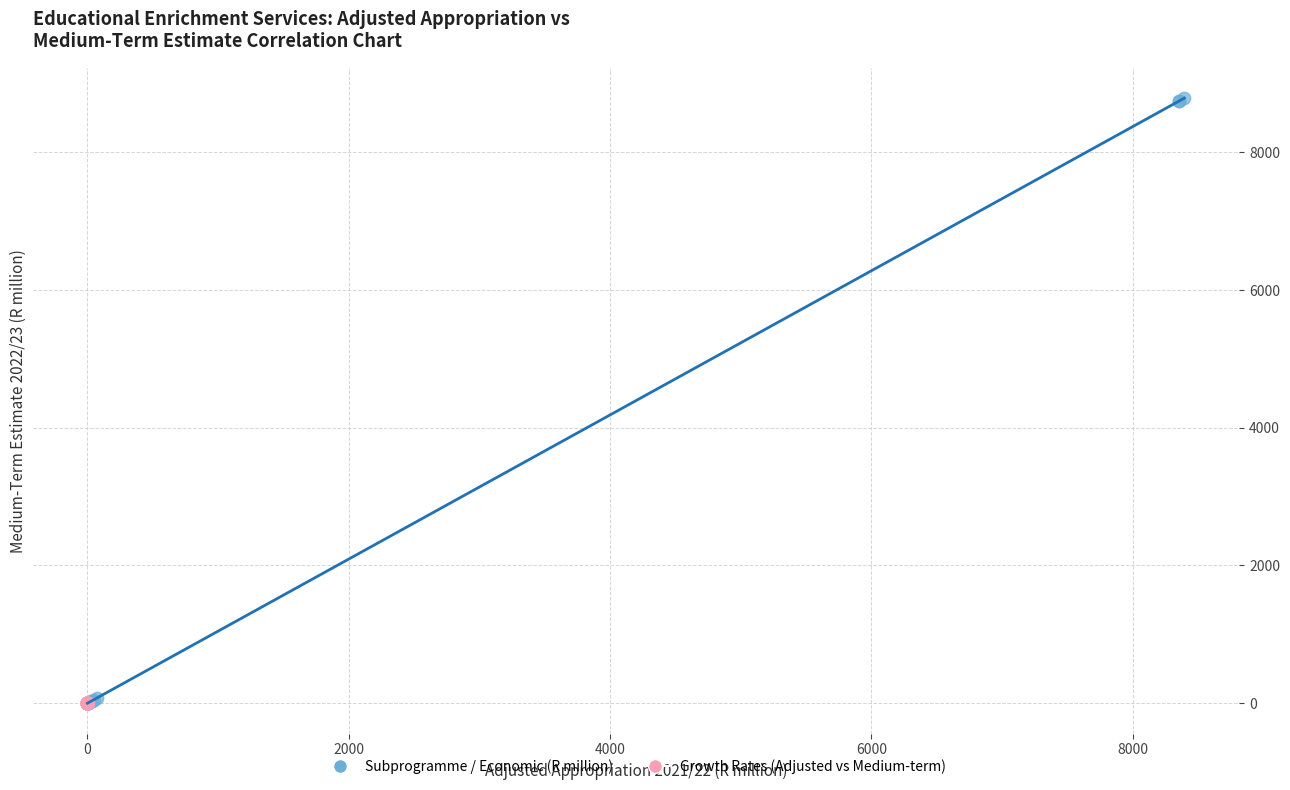

Which series reaches the maximum Y coordinate?

Subprogramme / Economic (R million)